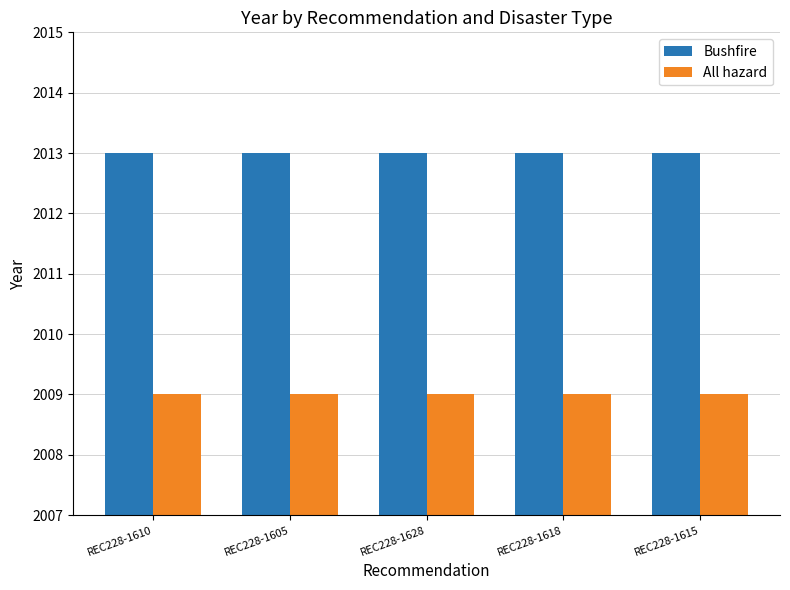

Reading left to right, list all the values displayed in this chart.

Bushfire: REC228-1610=2013	REC228-1605=2013	REC228-1628=2013	REC228-1618=2013	REC228-1615=2013
All hazard: REC228-1610=2009	REC228-1605=2009	REC228-1628=2009	REC228-1618=2009	REC228-1615=2009